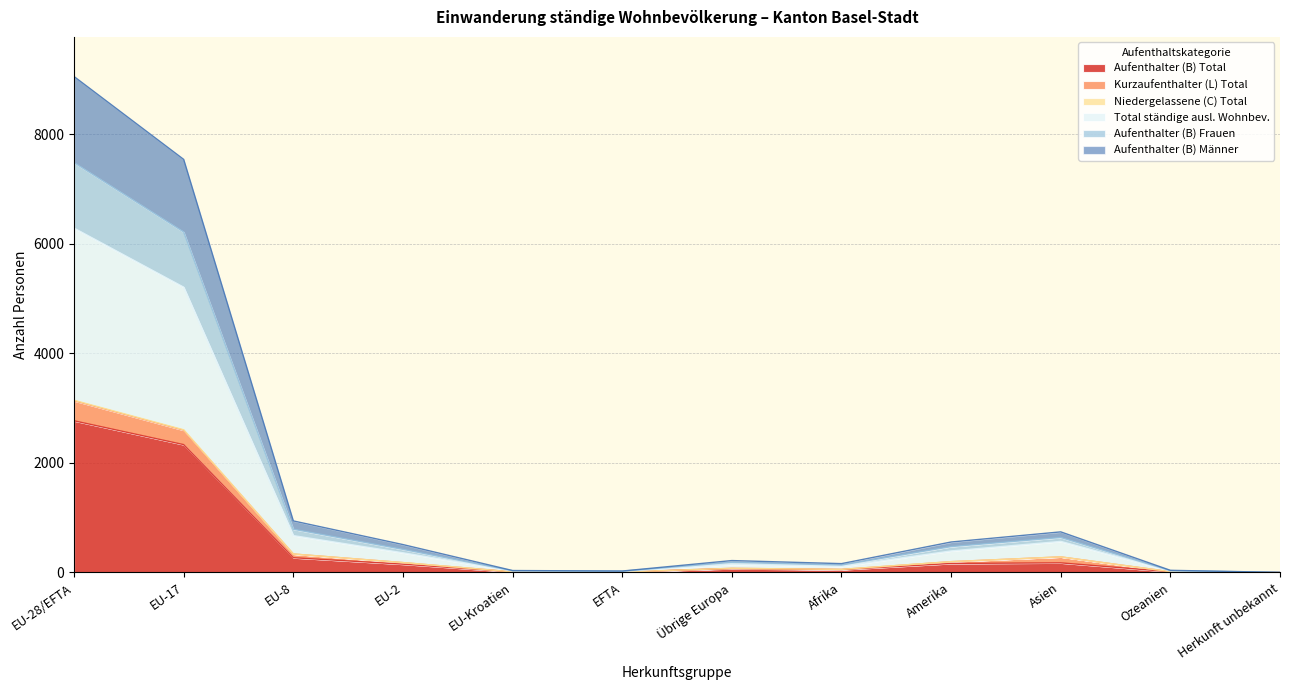

What is the label of the 10th point from the left?

Asien